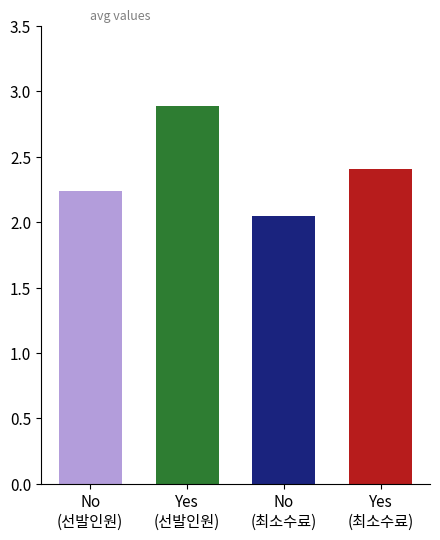

Is the value of Yes at 선발인원 greater than the value of No at 최소수료 학기?

Yes